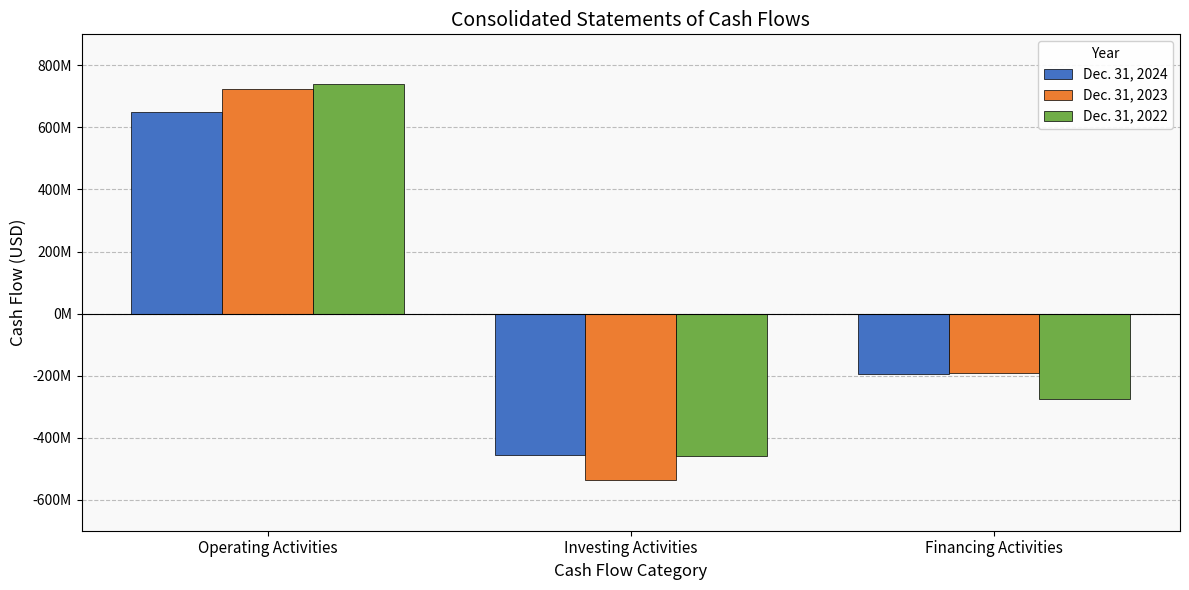

Does the chart contain stacked bars?

No